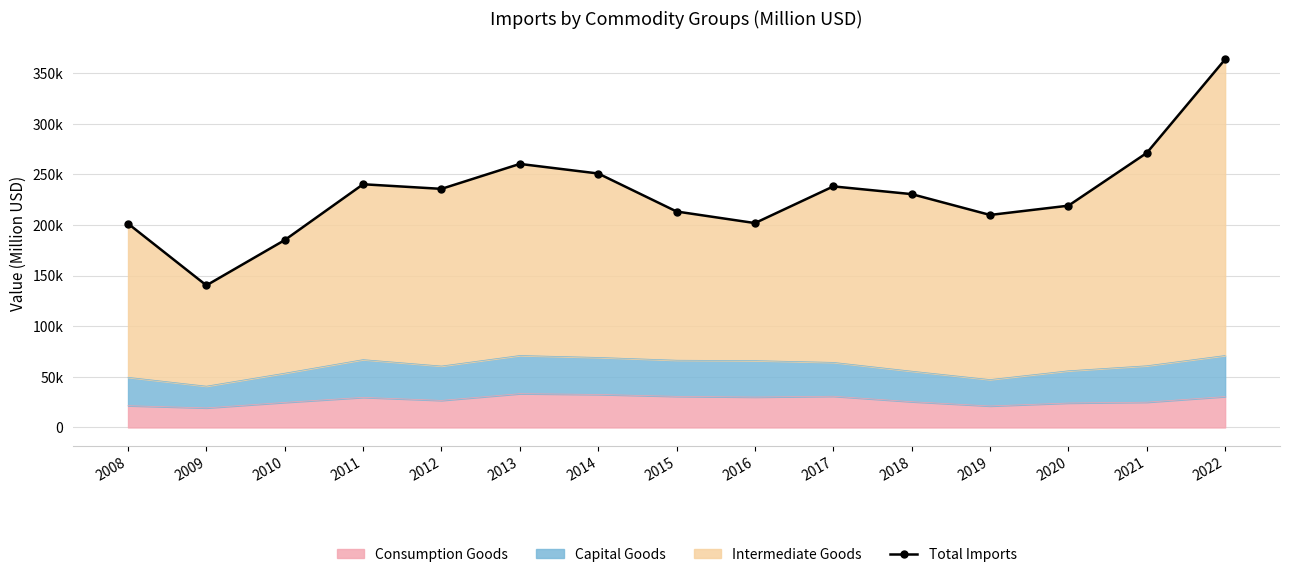

Reading left to right, what are all the values shown in this chart?

2008=201257.0	2009=140262.4	2010=184998.6	2011=240103.1	2012=235555.0	2013=260184.0	2014=250717.9	2015=213196.0	2016=201771.5	2017=237987.5	2018=230364.4	2019=209792.0	2020=218949.6	2021=271037.7	2022=363454.5